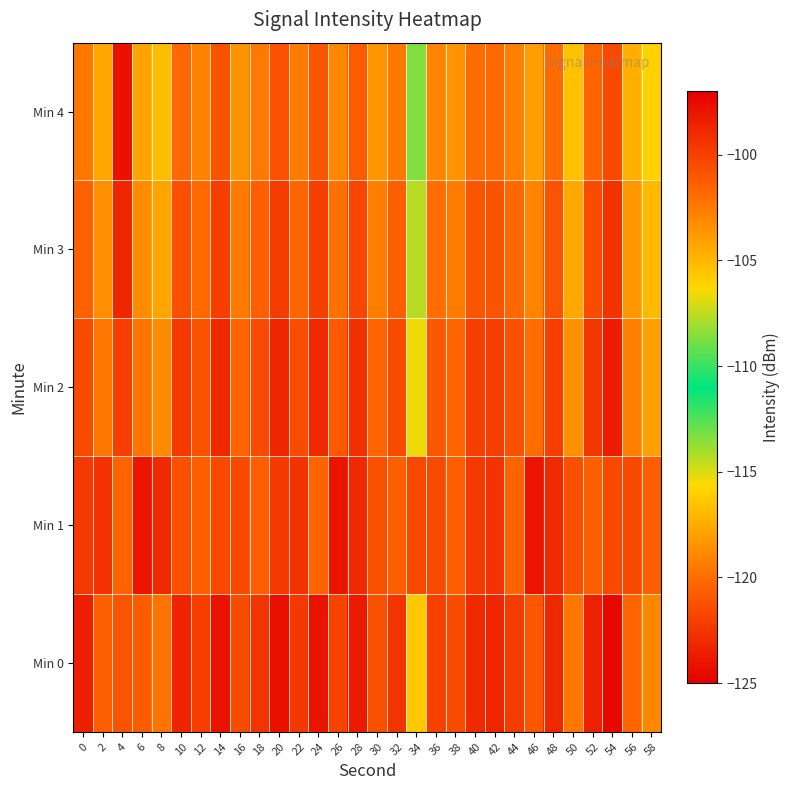

Between 4 and 36, which is larger?

4